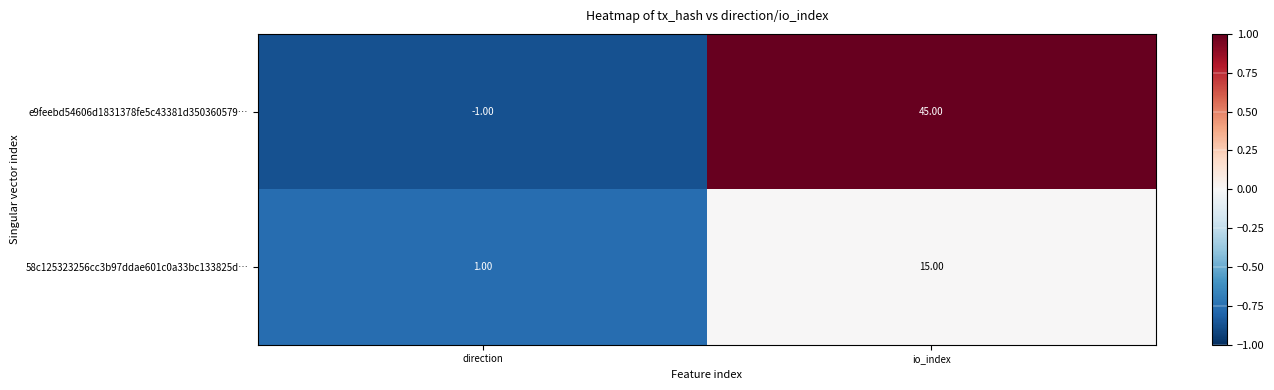

Which category has the lowest value in the e9feebd54606d1831378fe5c43381d350360579… series?

direction